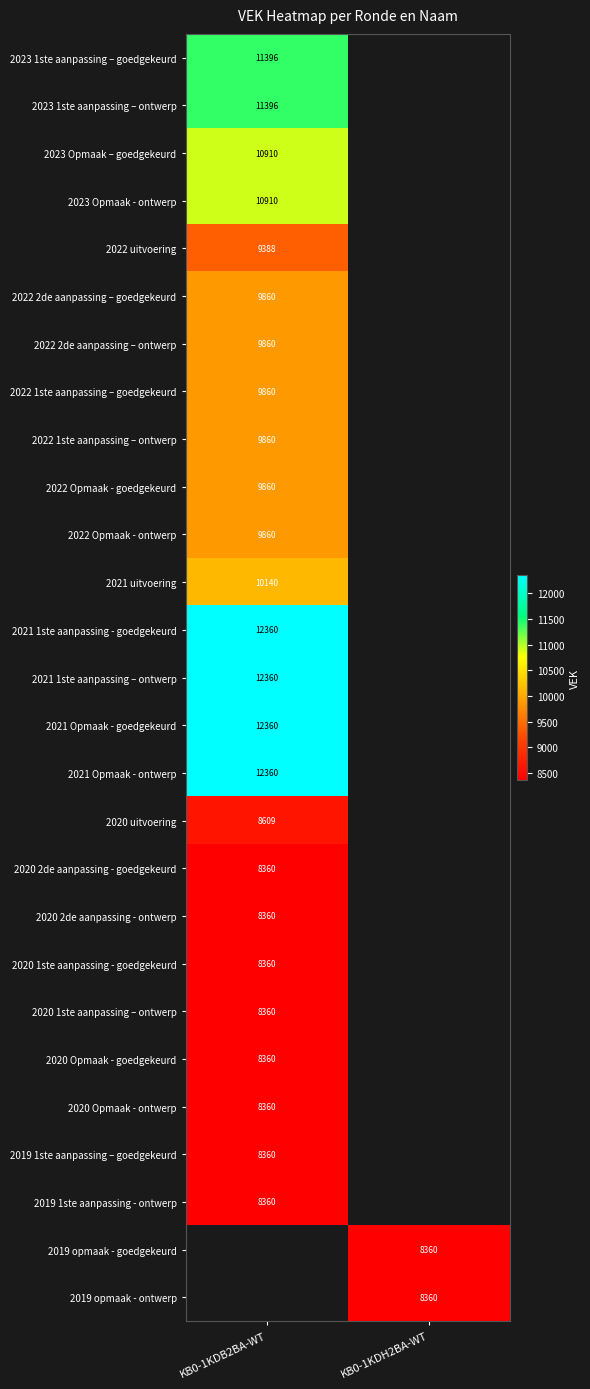

Is the value of 2023 1ste aanpassing – goedgekeurd at KB0-1KDB2BA-WT greater than the value of 2020 Opmaak - goedgekeurd at KB0-1KDB2BA-WT?

Yes